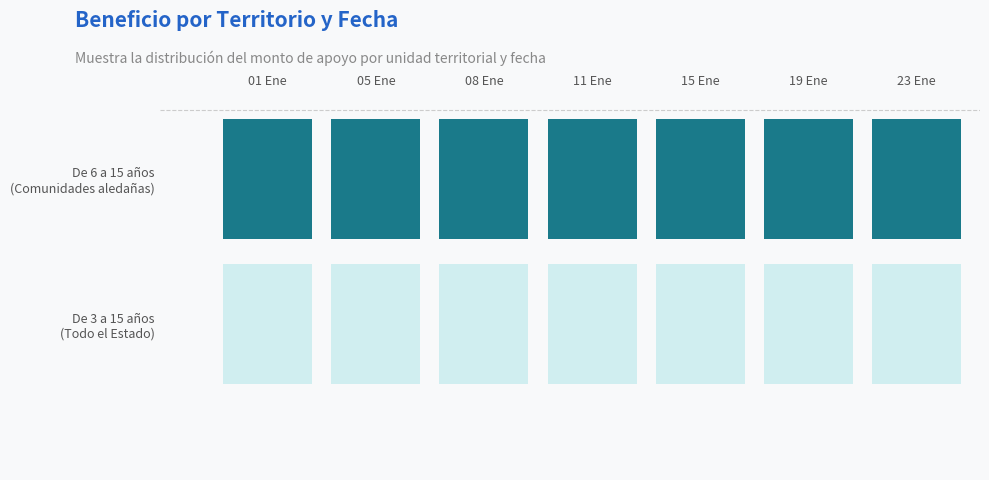

How many series are shown in this chart?

2